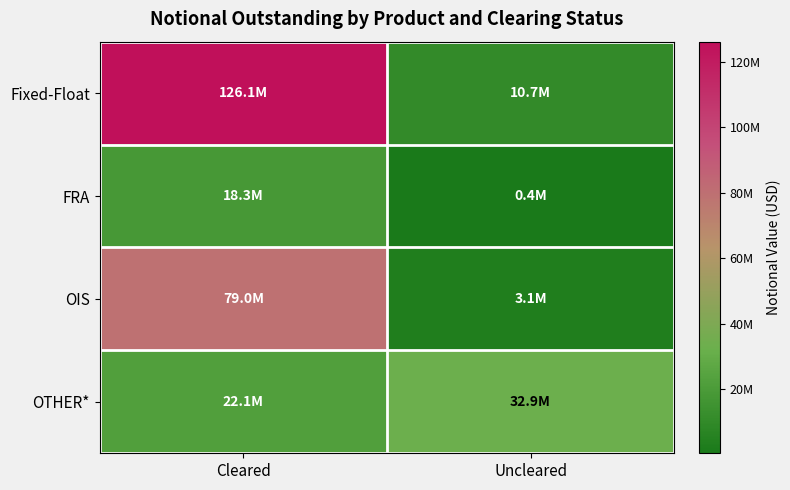

At Uncleared, list the series in order from smallest to largest.

FRA, OIS, Fixed-Float, OTHER*